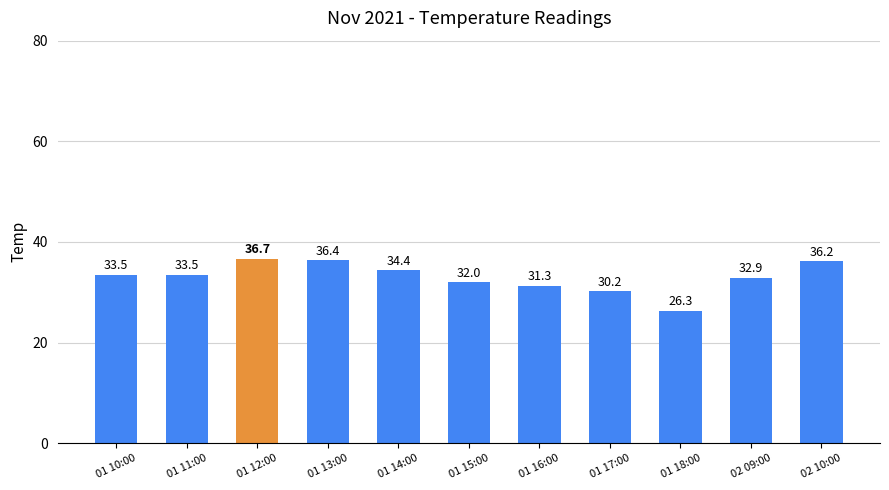

What is the maximum value shown in the chart?

36.7